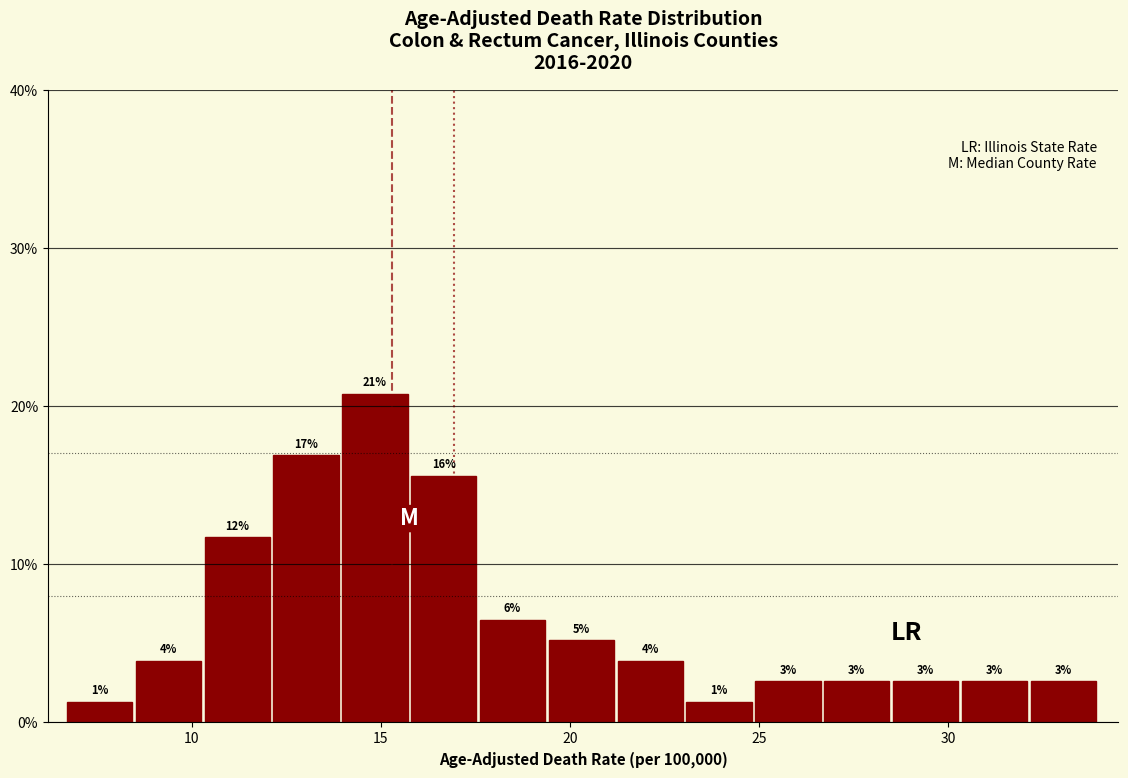

Around what value on the x-axis is the tallest bar? Give the approximate position of its centre, as read against the axis.

15.0